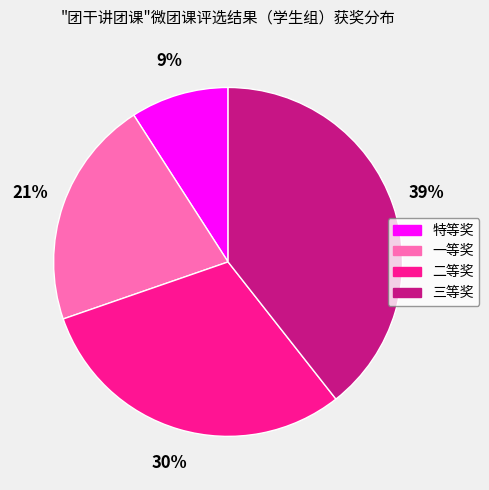

True or false: 三等奖 accounts for 39% of the total.

True